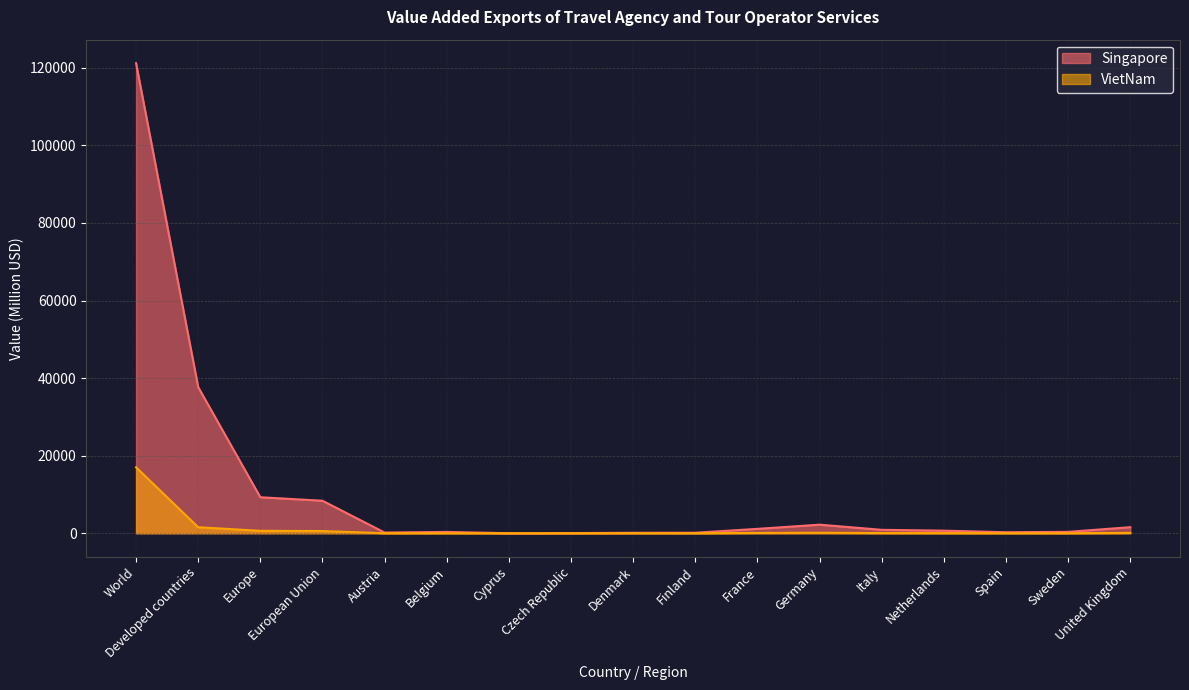

What is the label of the 11th point from the right?

Cyprus